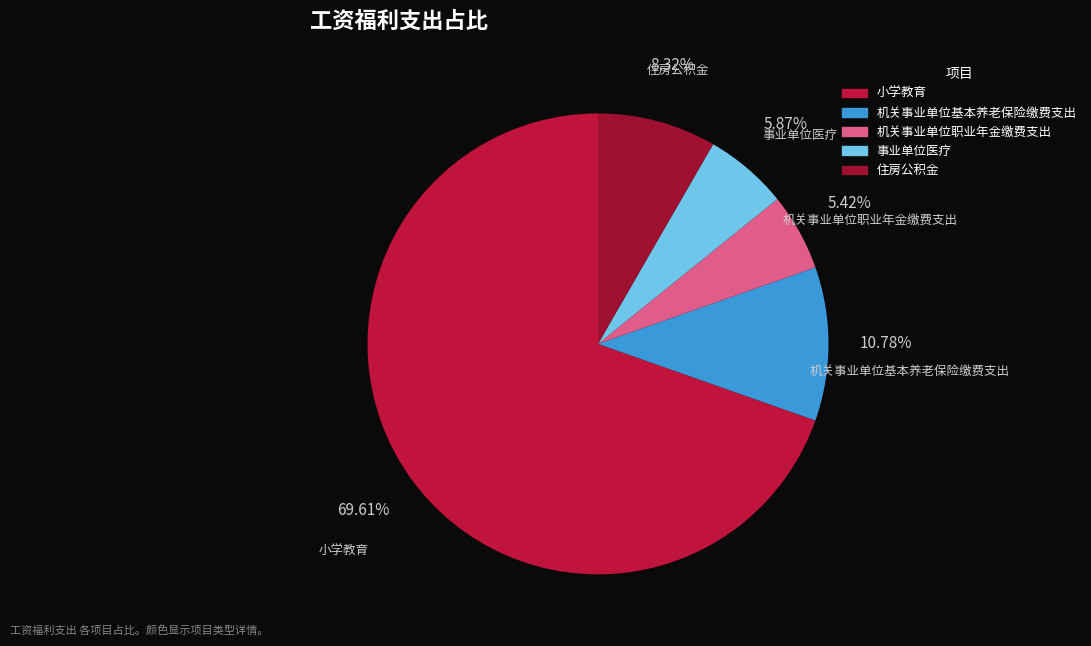

How many segments does this pie chart have?

5